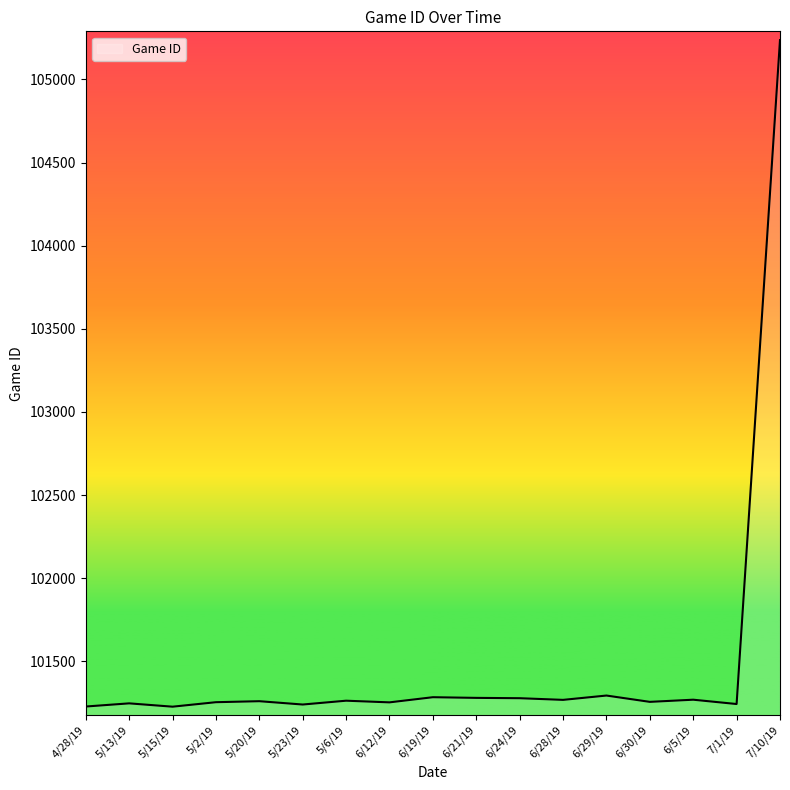

Is it true that the value at 6/19/19 is 101284?

True